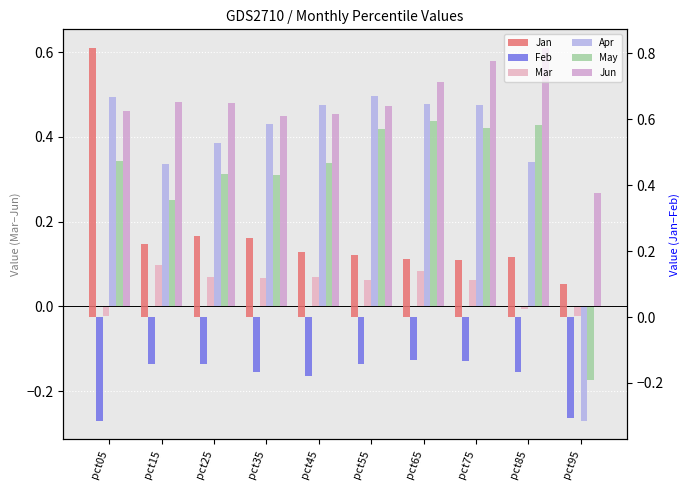

What is the average value of the May series?

0.3